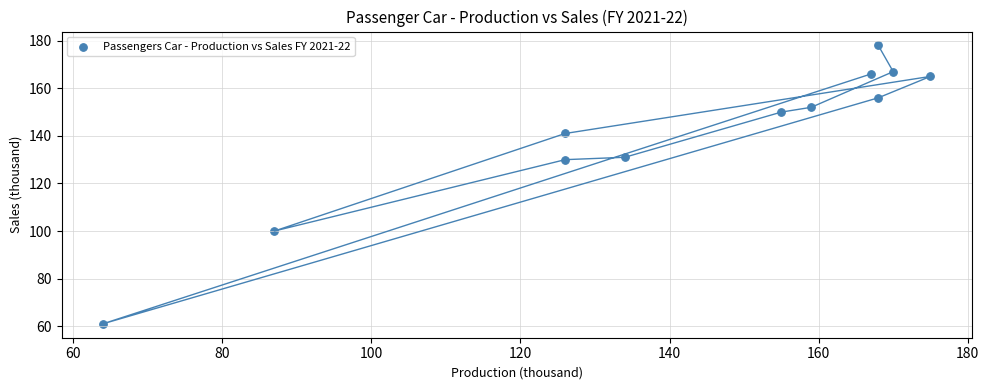

What is the range of Y values (max minus min)?

117